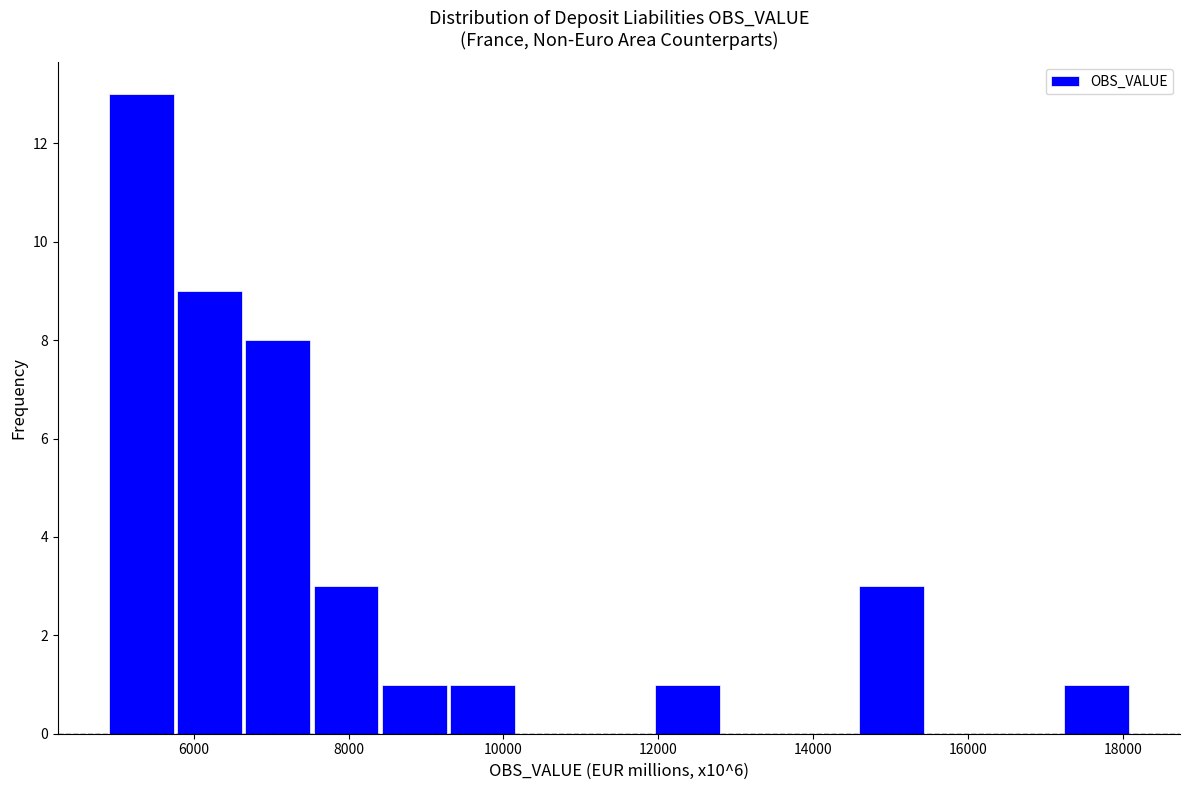

Reading left to right, transcribe this chart: for each bar, give the range it covers on the x-axis and its height. Neither the bar edges nor the heights are printed on the chart, so give them approximately, as read against the axes.

4800 to 5800: 13
5800 to 6600: 9
6600 to 7600: 8
7600 to 8400: 3
8400 to 9200: 1
9200 to 10200: 1
10200 to 11000: 0
11000 to 12000: 0
12000 to 12800: 1
12800 to 13600: 0
13600 to 14600: 0
14600 to 15400: 3
15400 to 16400: 0
16400 to 17200: 0
17200 to 18200: 1